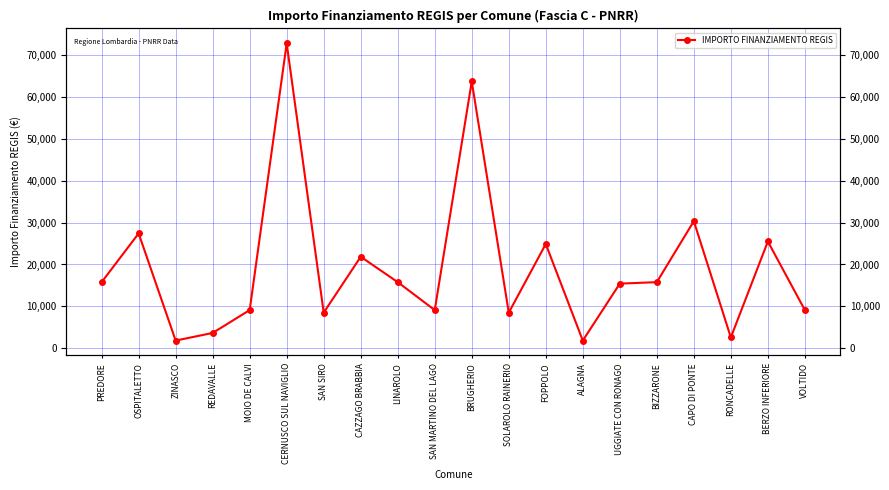

Where does the data first go above 15782?

OSPITALETTO